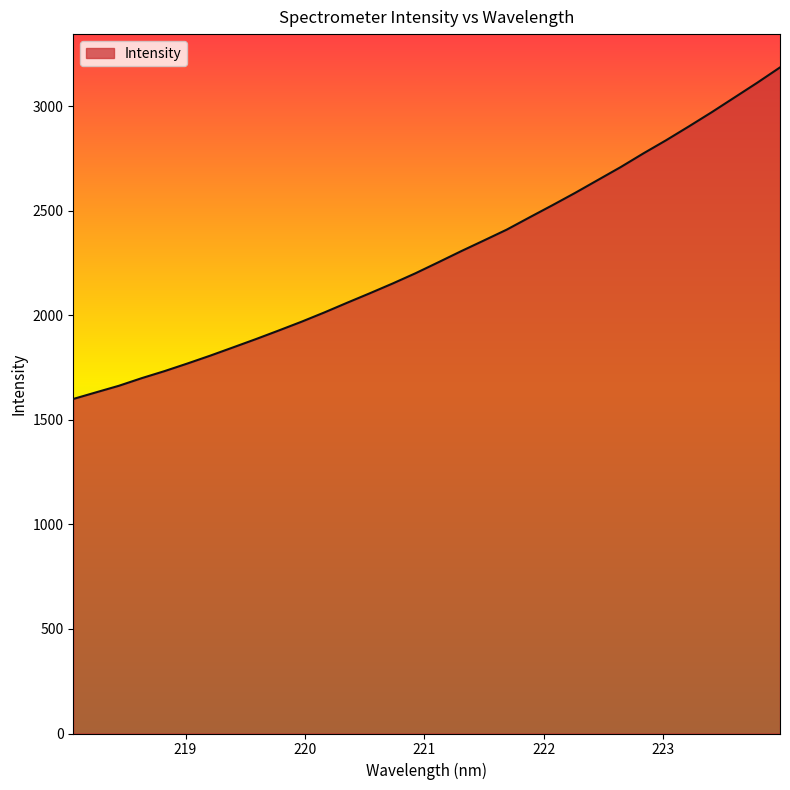

What is the minimum value shown in the chart?

1600.6